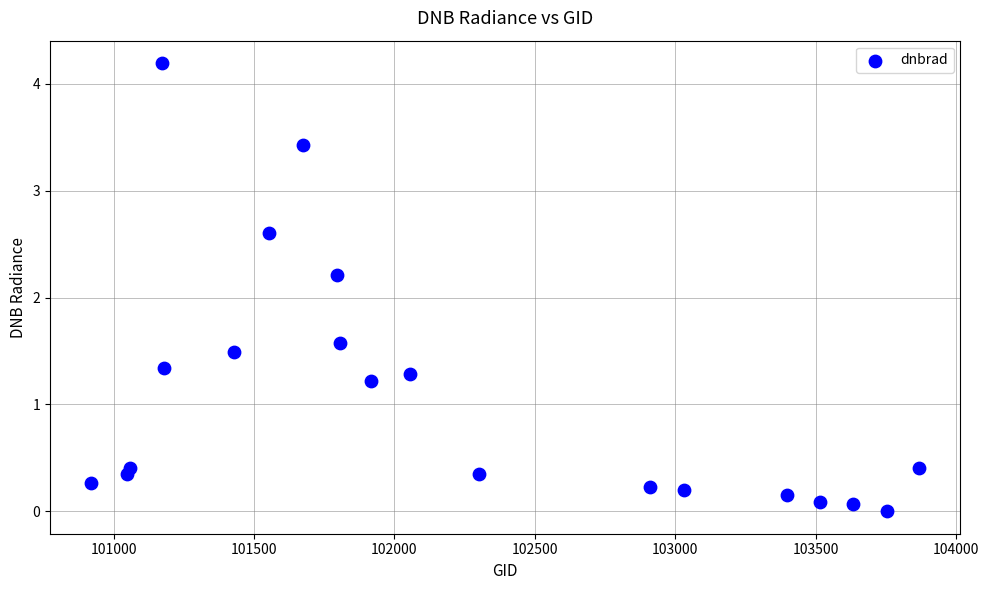

What is the range of X values (max minus min)?

2947.0